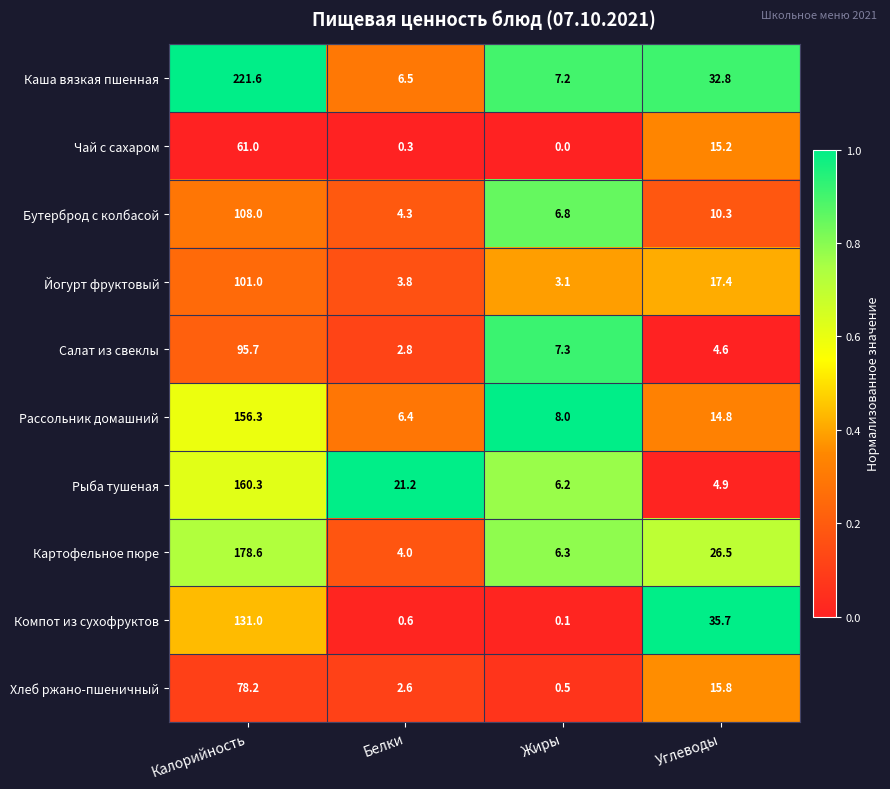

The value of Бутерброд с колбасой at Калорийность is 146.4. True or false?

False